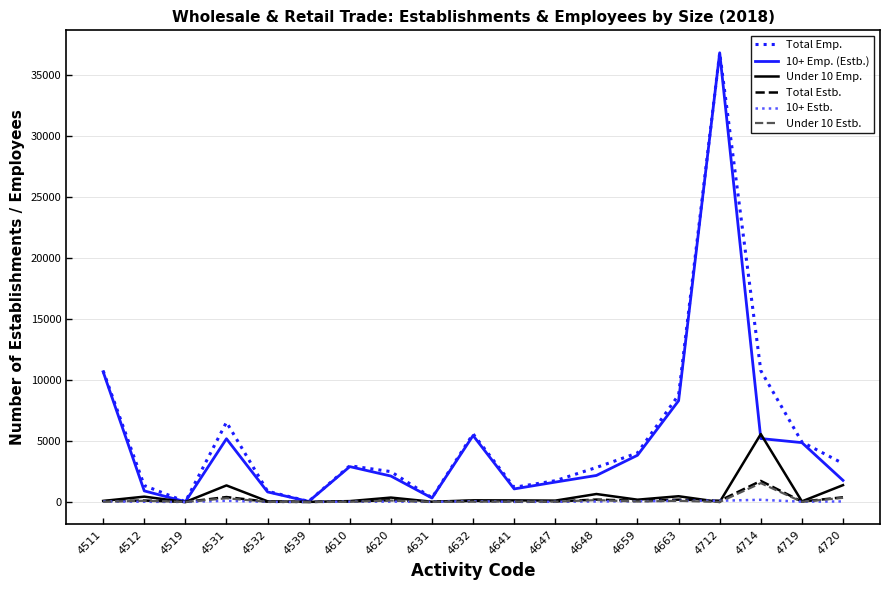

True or false: Under 10 Estb. has a value of 12 at 4532.

True